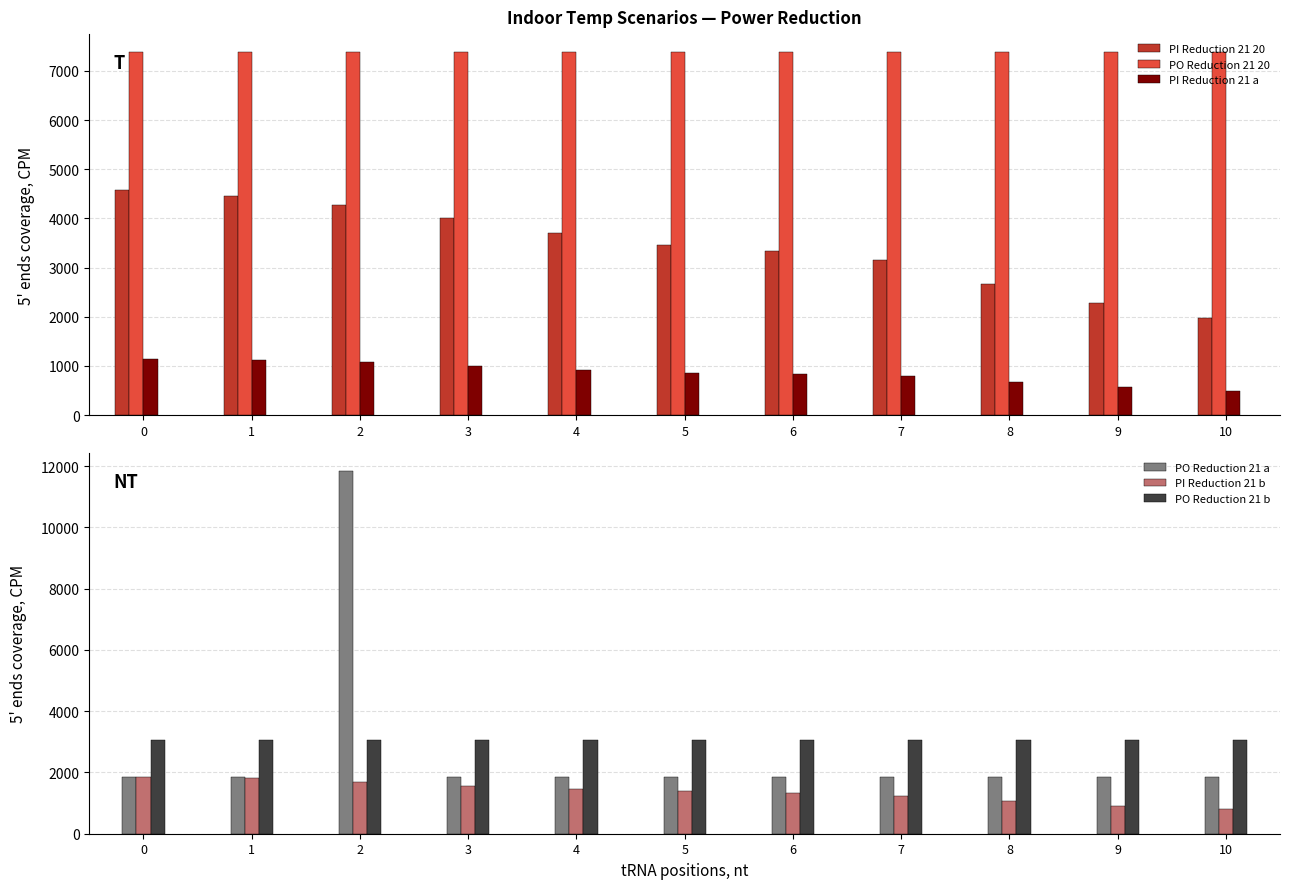

What is the value of the PI Reduction 21 a bar at the 11th from the left?

496